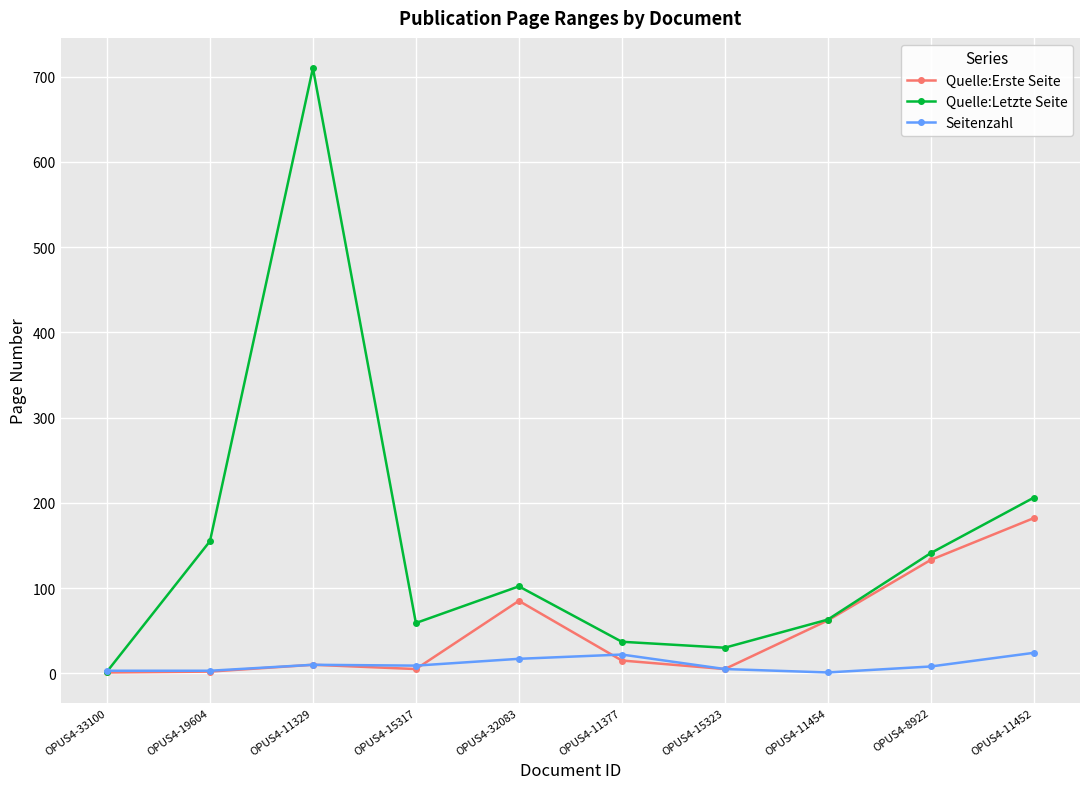

Which label corresponds to the largest value in the chart?

OPUS4-11329